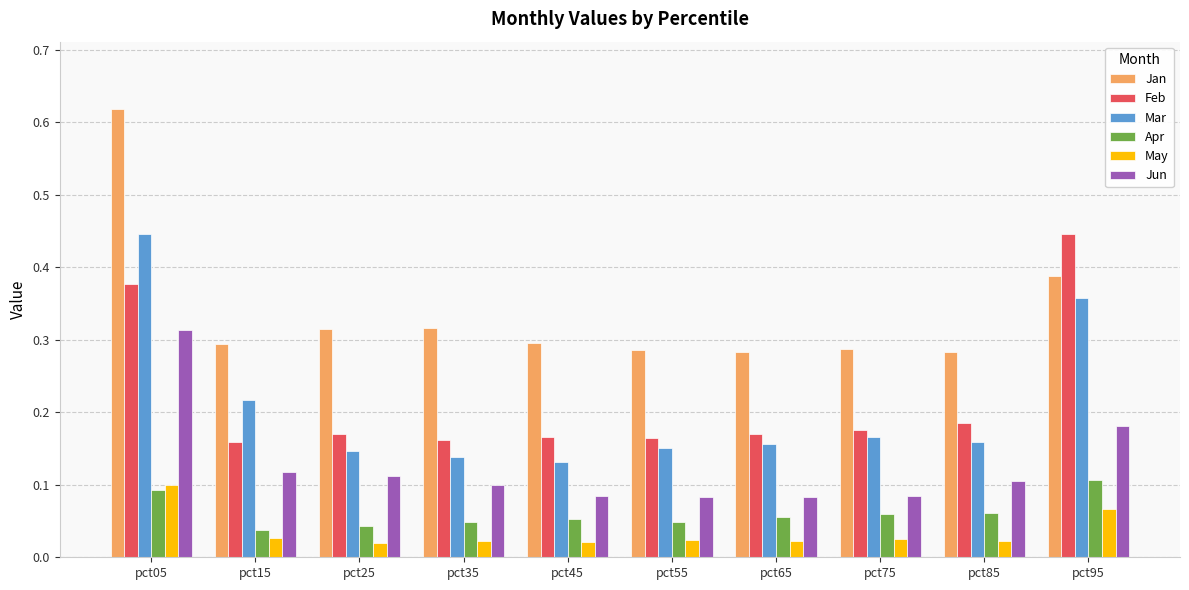

At which category does the chart reach its peak across all series?

pct05